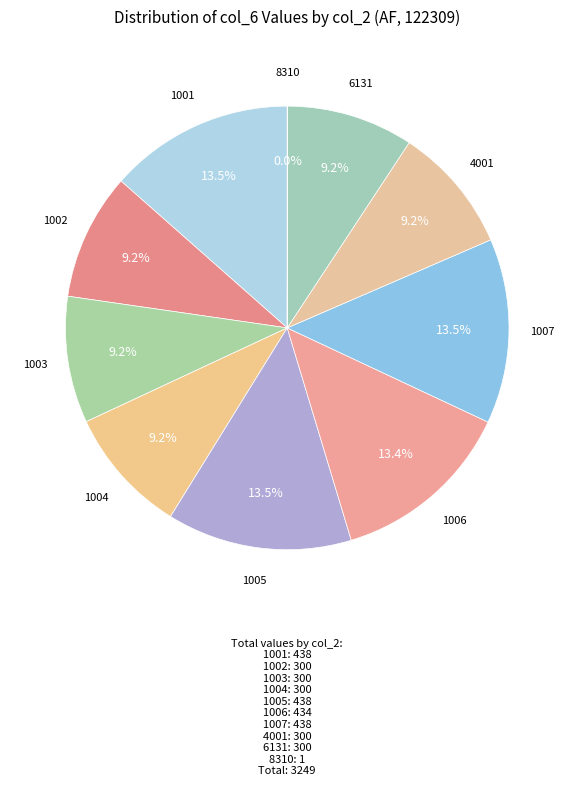

To the nearest percent, what is the combined percentage of 1002 and 1007?

23%